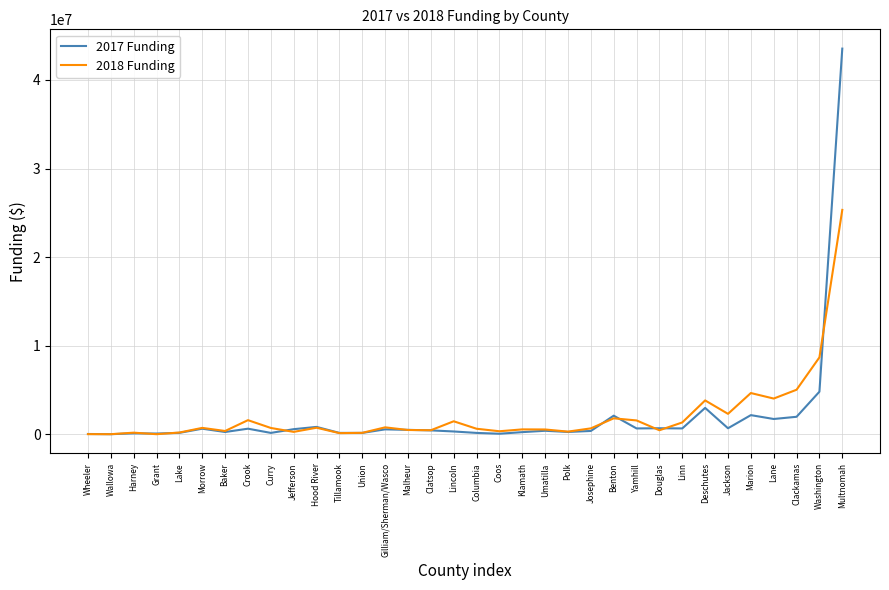

Rank the series by their maximum value, from lowest to highest.

2018 Funding, 2017 Funding